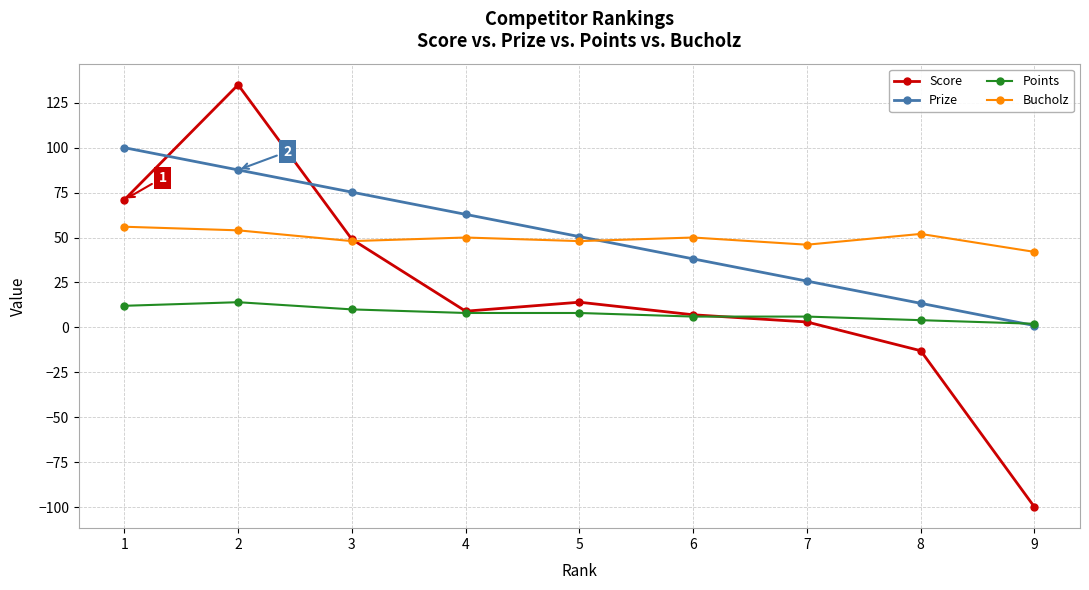

What is the average value of the Bucholz series?

49.6